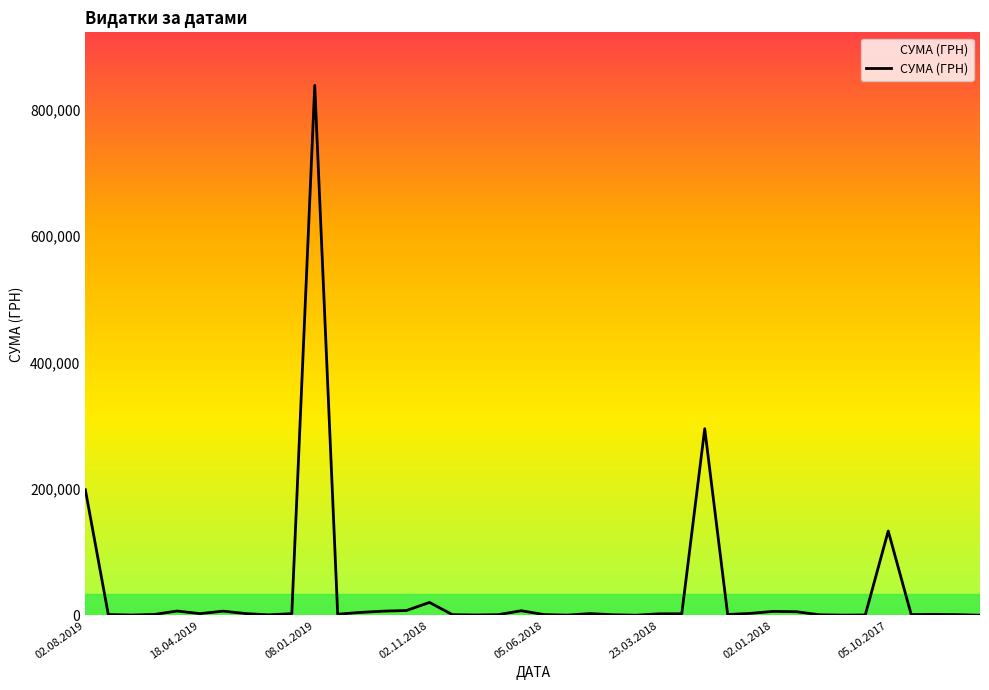

How many lines are shown in the chart?

1